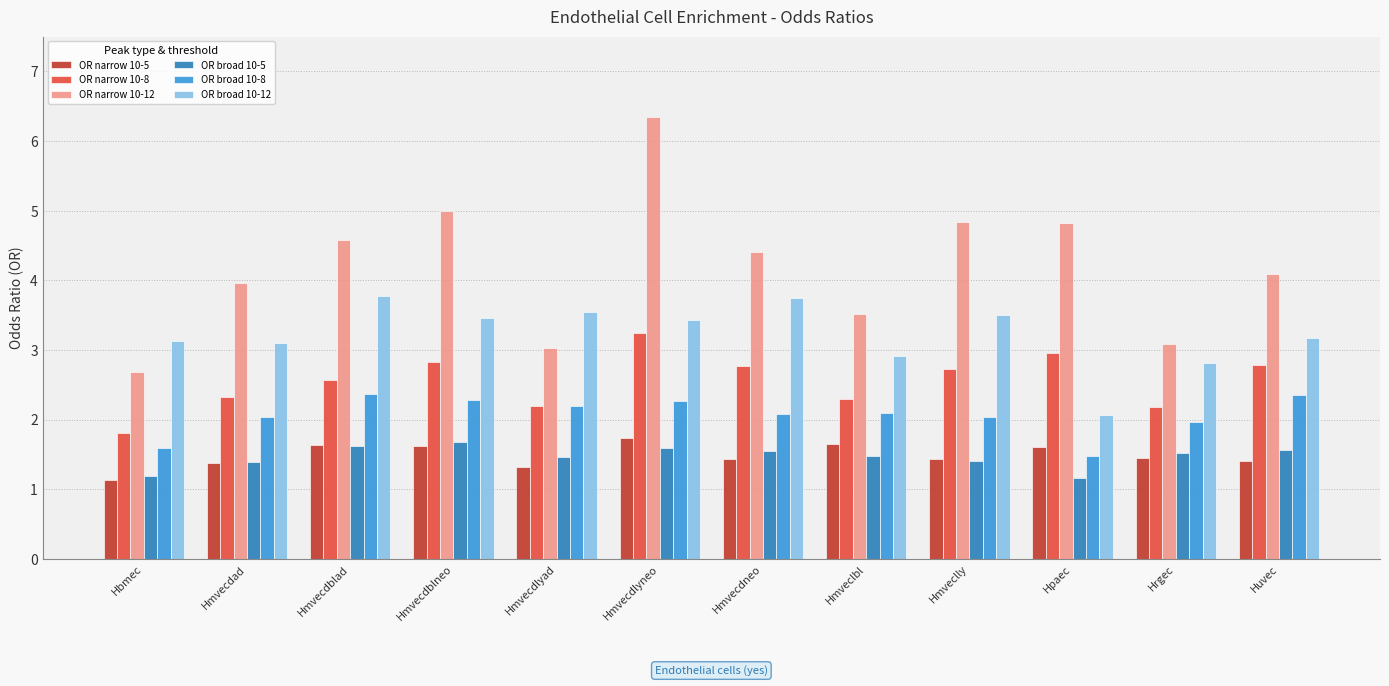

Which series has the widest spread of values?

OR narrow 10-12